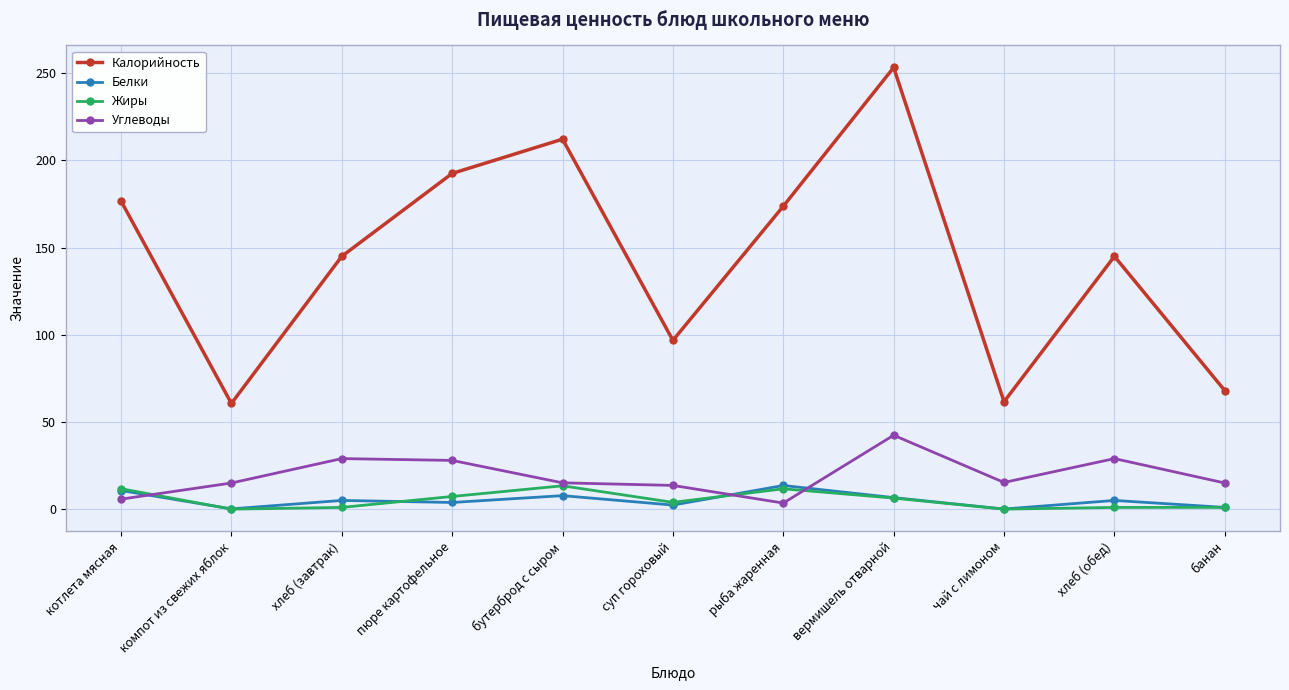

How many interior local valleys does the Калорийность series have?

3